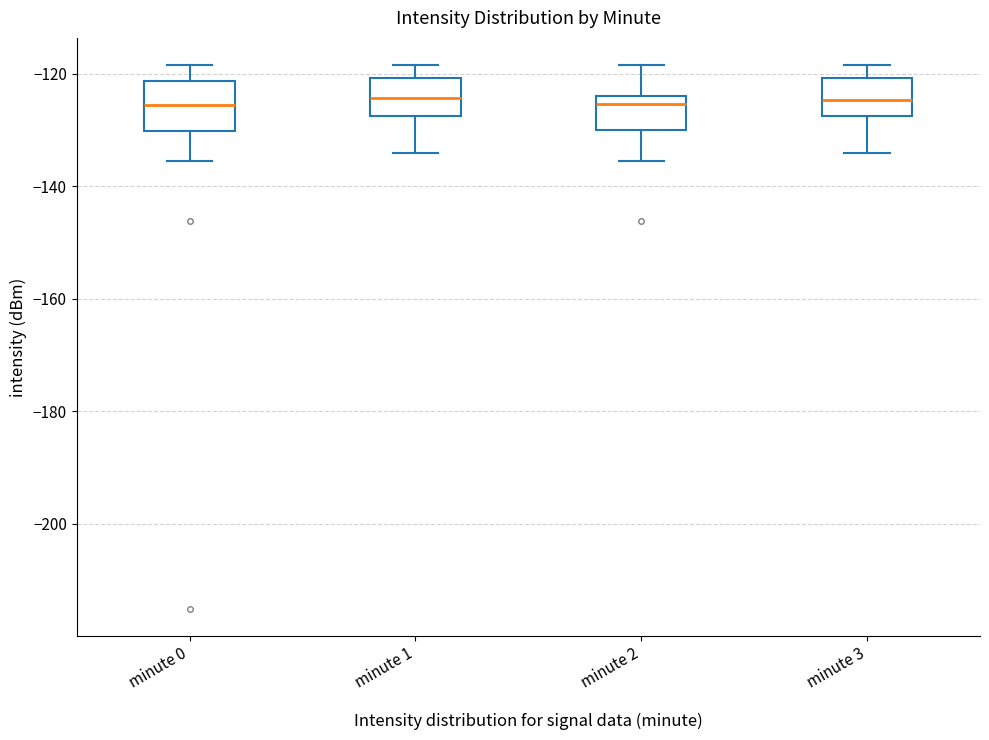

Reading left to right, read every box against the y-axis: the position of its median line, the range the box covers, and the ends of its whiskers. The values are not printed on the chart, so give them approximately, as read against the axis.

minute 0: median -126, box -130 to -122, whiskers -136 to -118
minute 1: median -124, box -128 to -120, whiskers -134 to -118
minute 2: median -126, box -130 to -124, whiskers -136 to -118
minute 3: median -124, box -128 to -120, whiskers -134 to -118